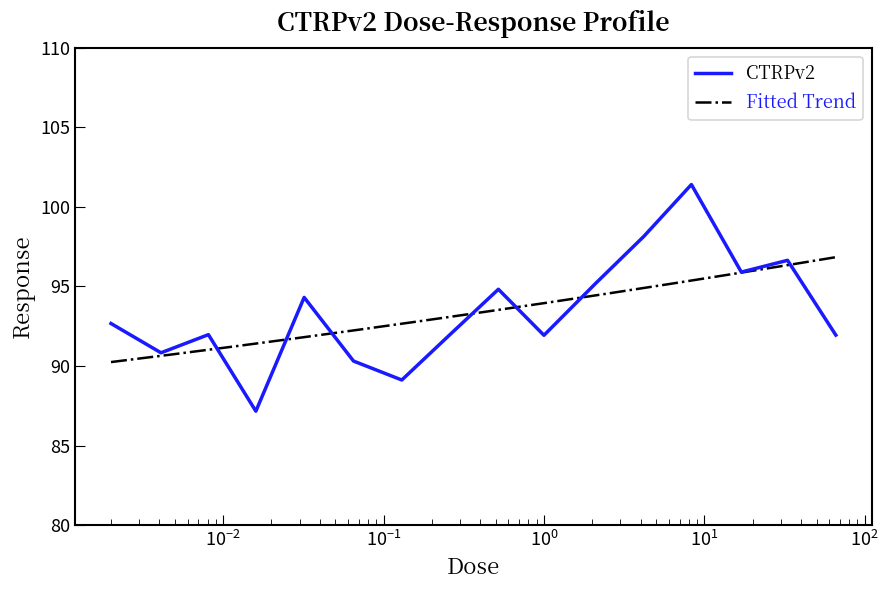

What is the highest value of the CTRPv2 series?

101.4